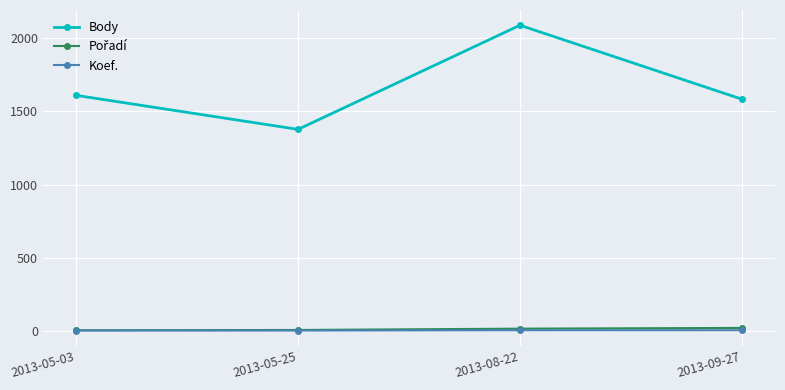

True or false: Koef. and Body cross at least once.

False